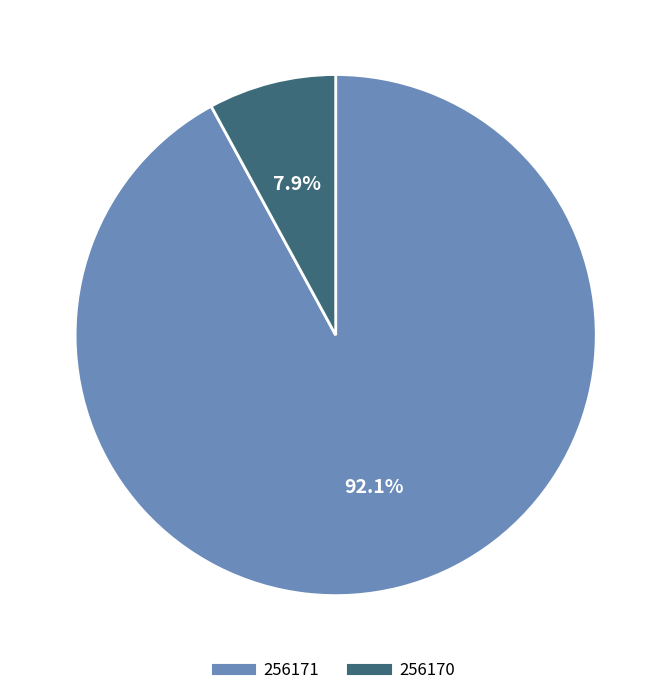

Which has a higher value, 256171 or 256170?

256171